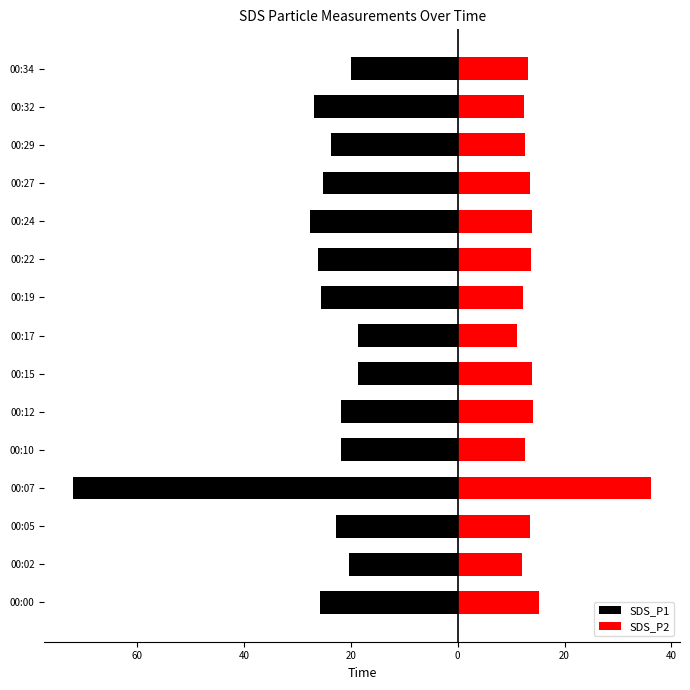

What is the difference between the maximum and minimum values in the SDS_P2 series?

25.1